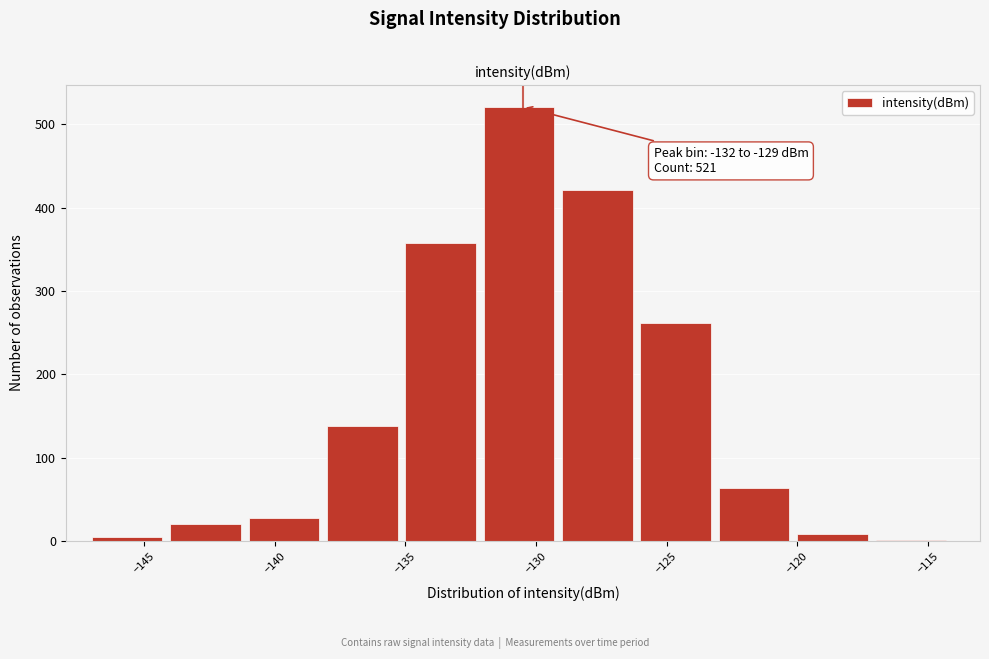

Which range on the x-axis has the tallest bar?

-132 to -129